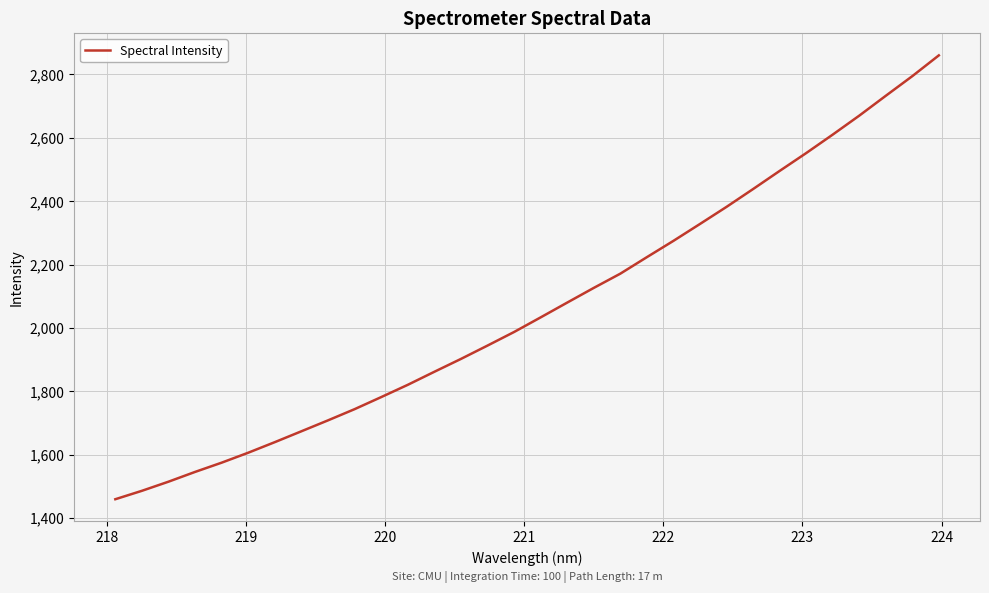

Reading left to right, transcribe all the data shown in this chart.

1458.9	1485.5	1514.3	1545.2	1574.4	1605.8	1639.2	1673.5	1708.0	1743.3	1781.4	1820.1	1861.3	1901.9	1944.0	1986.9	2033.0	2079.7	2126.1	2171.0	2223.2	2274.6	2328.0	2381.9	2438.2	2495.4	2551.7	2610.0	2669.9	2732.6	2794.7	2860.2